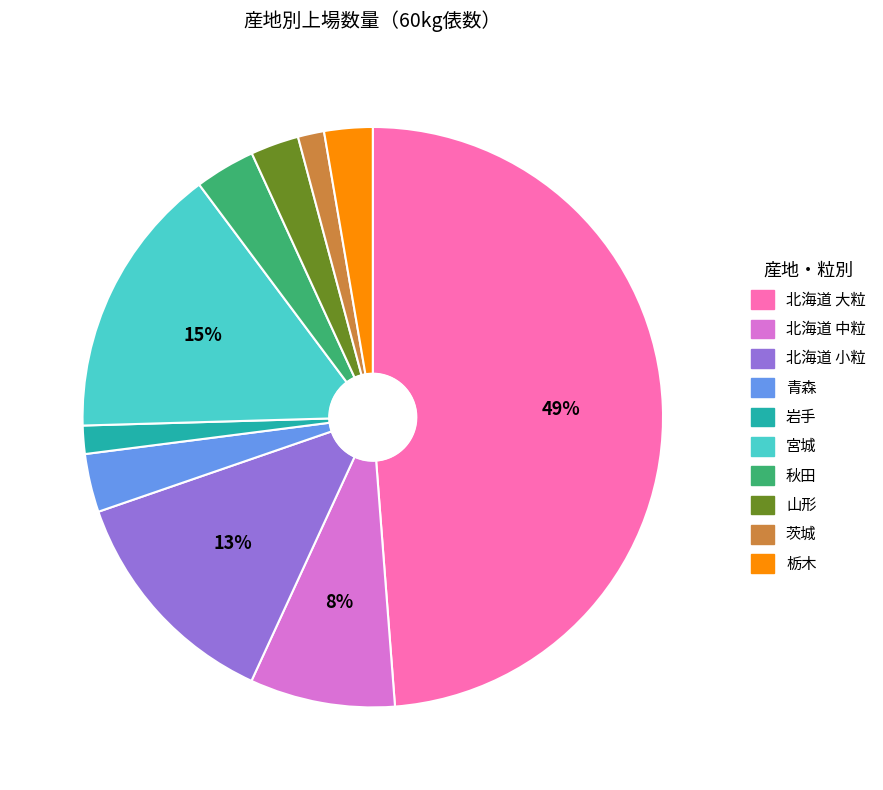

What is the largest slice in the pie chart?

北海道 大粒